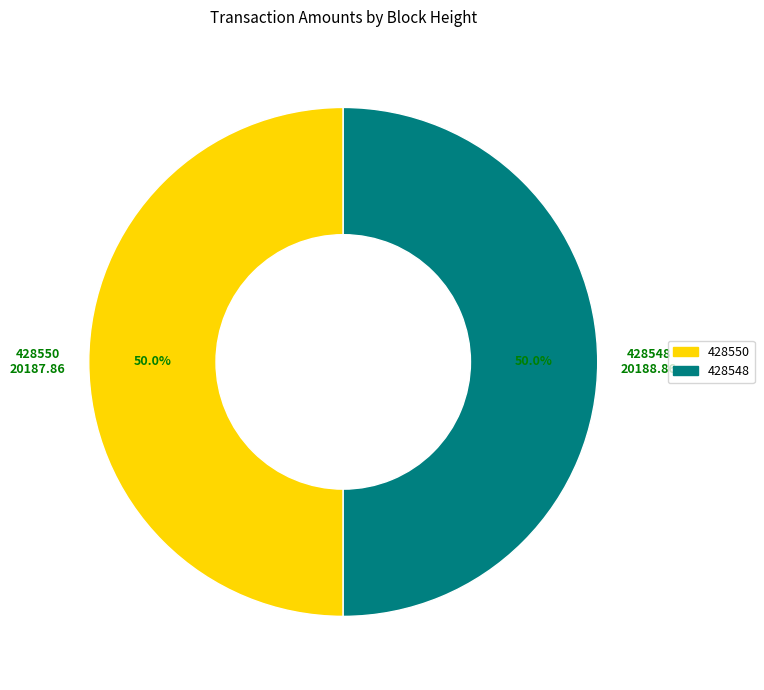

The 428550 slice represents 50% of the pie. True or false?

True